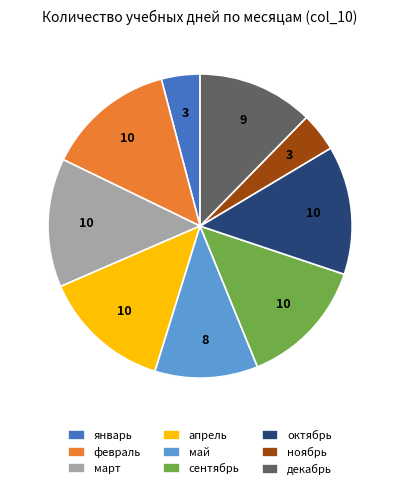

Does январь account for over 50% of the chart?

No